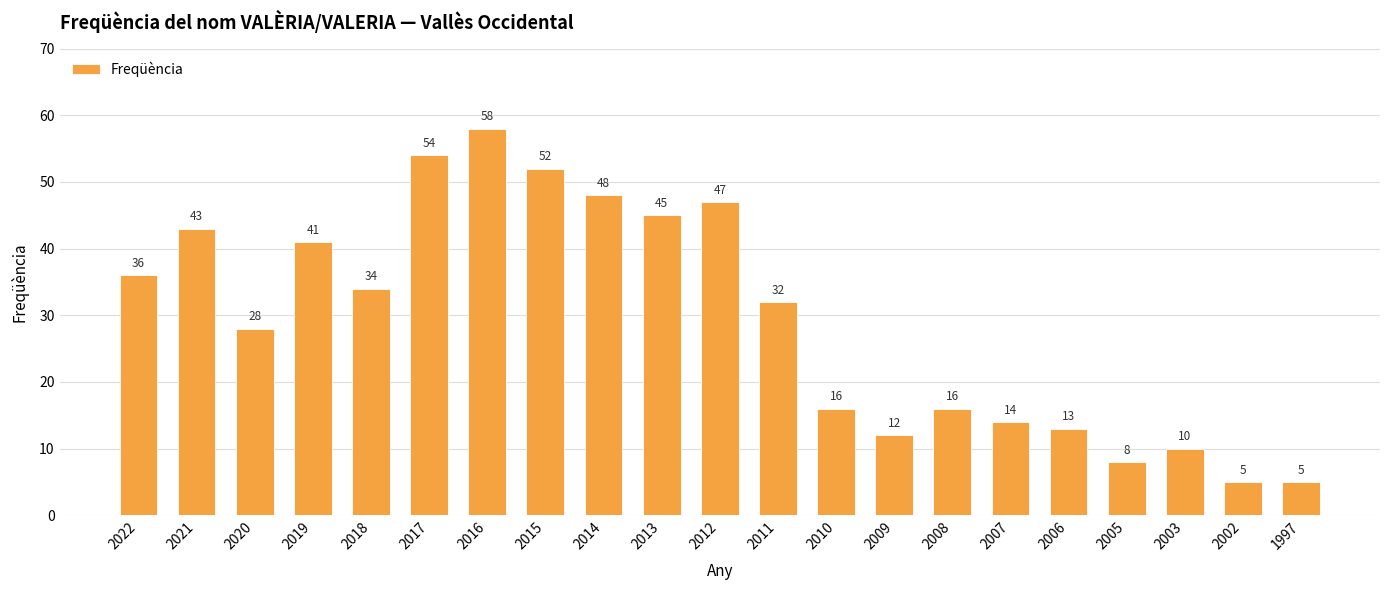

What is the maximum value shown in the chart?

58